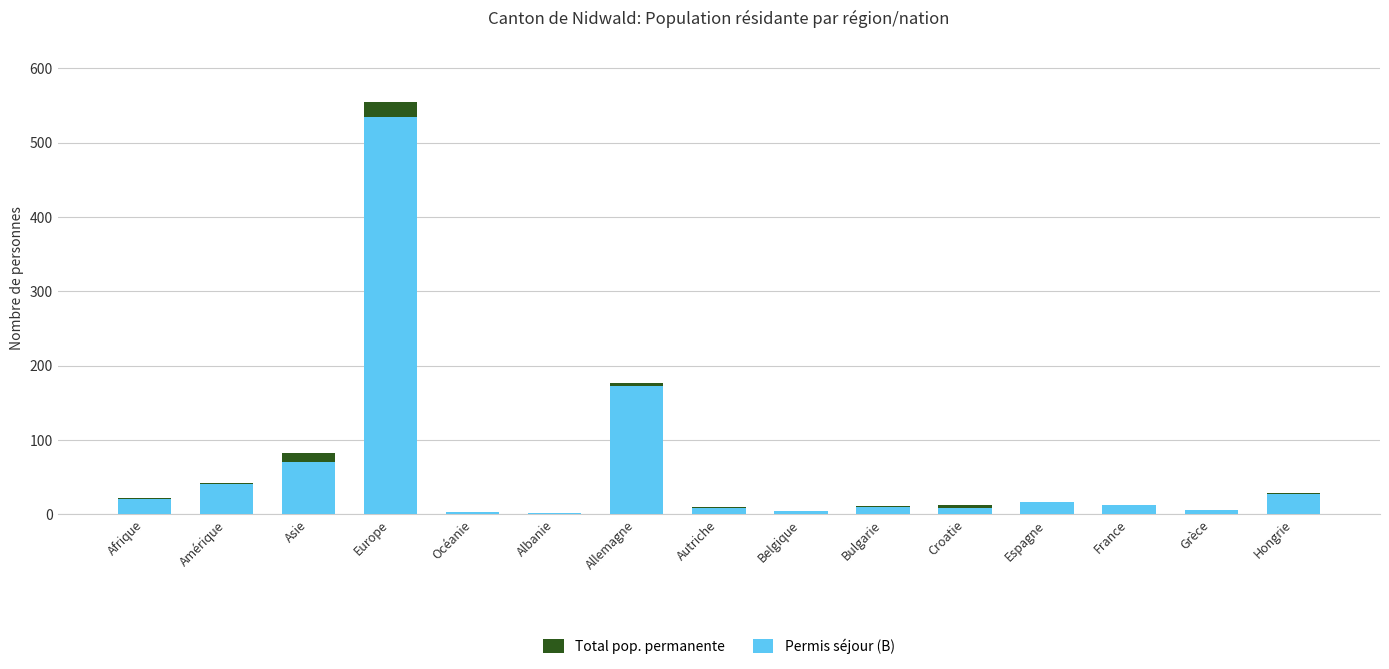

How many series are shown in this chart?

2